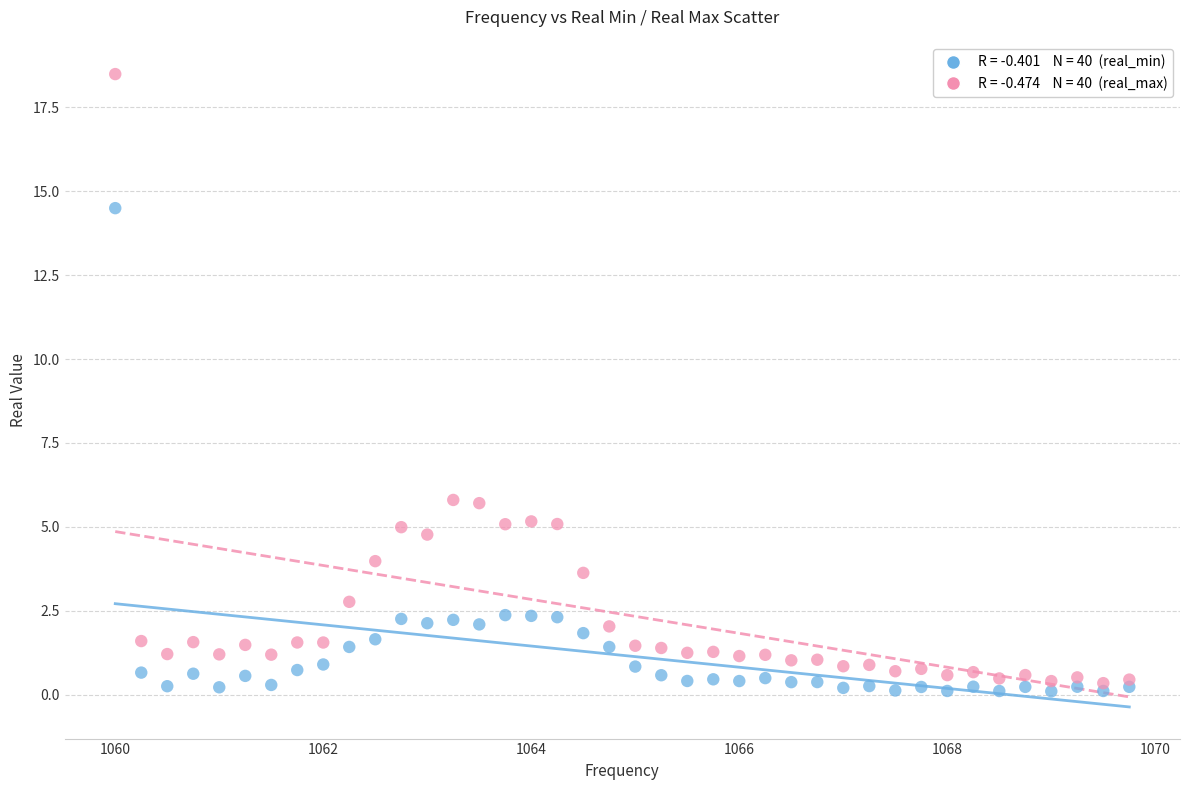

Across all data points, what is the range of X values (max minus min)?

9.8